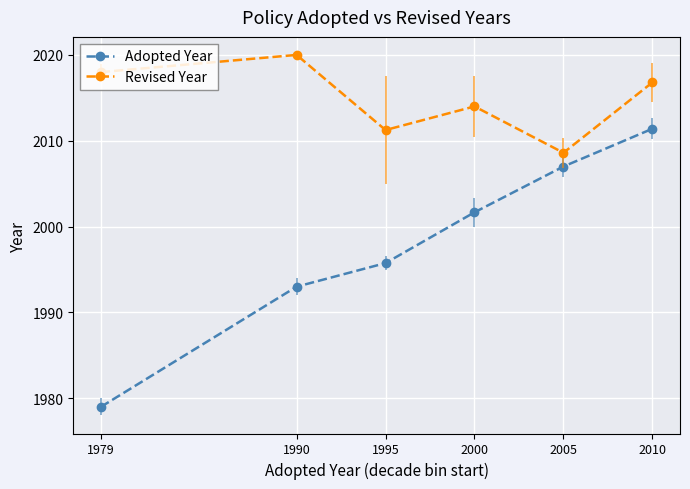

Is it true that Adopted Year equals 1979.0 at 1979?

True